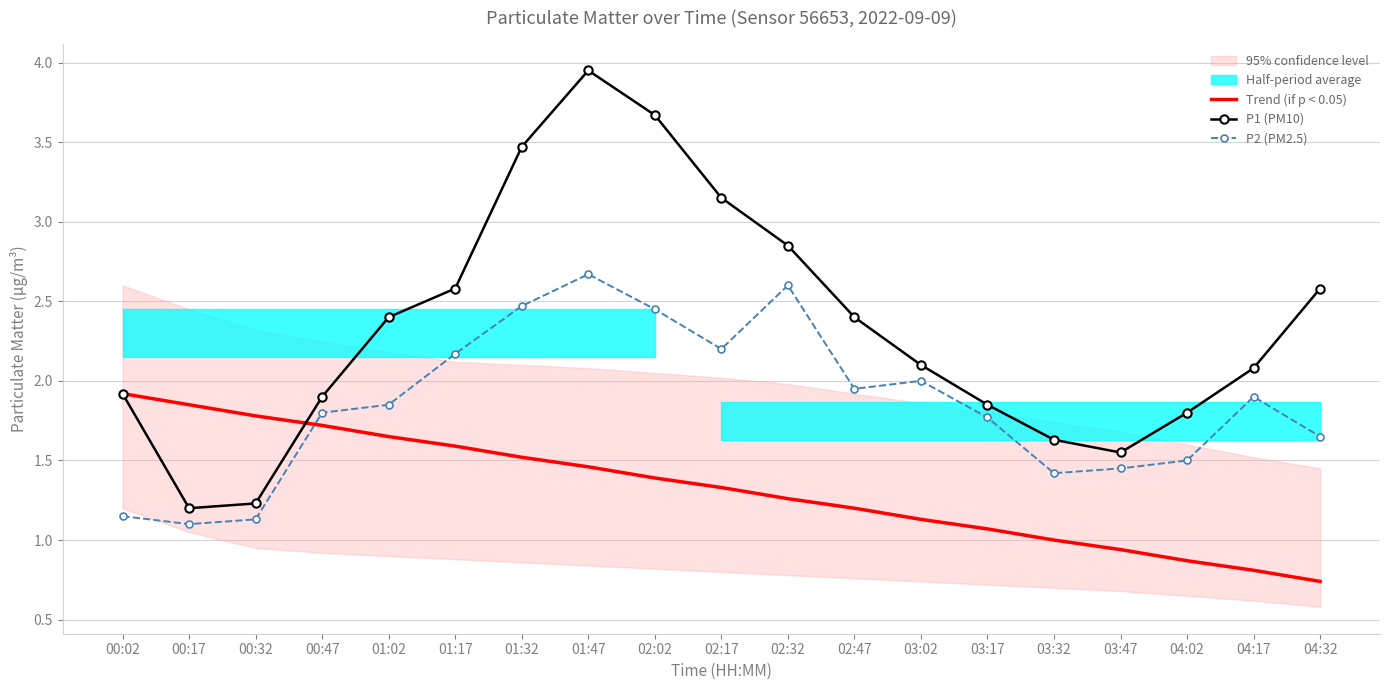

At 01:47, list the series in order from largest to smallest.

P1 (PM10), P2 (PM2.5), Trend (if p < 0.05)